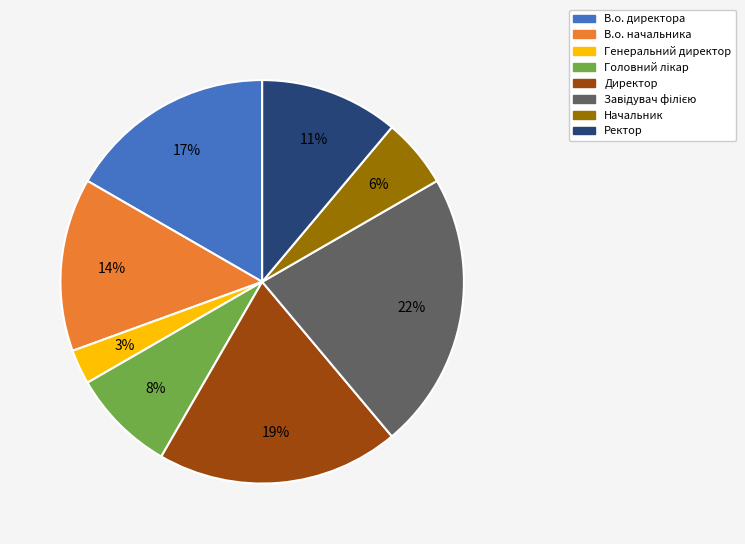

Is there any slice that represents more than half of the pie?

No